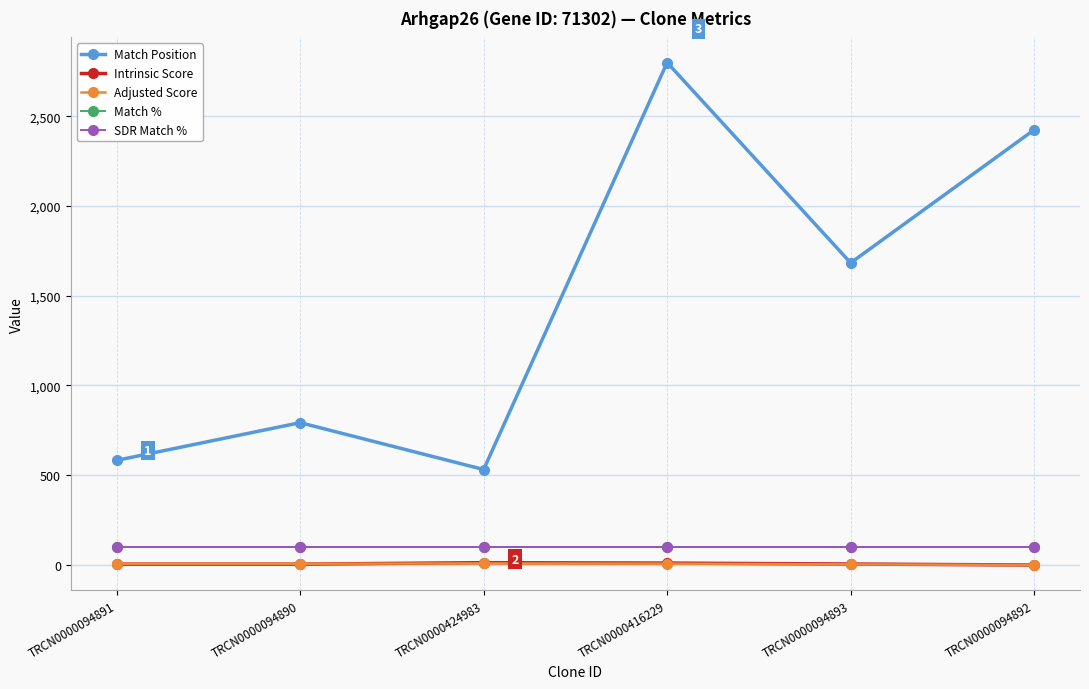

Is this an area chart (filled region under the line)?

No